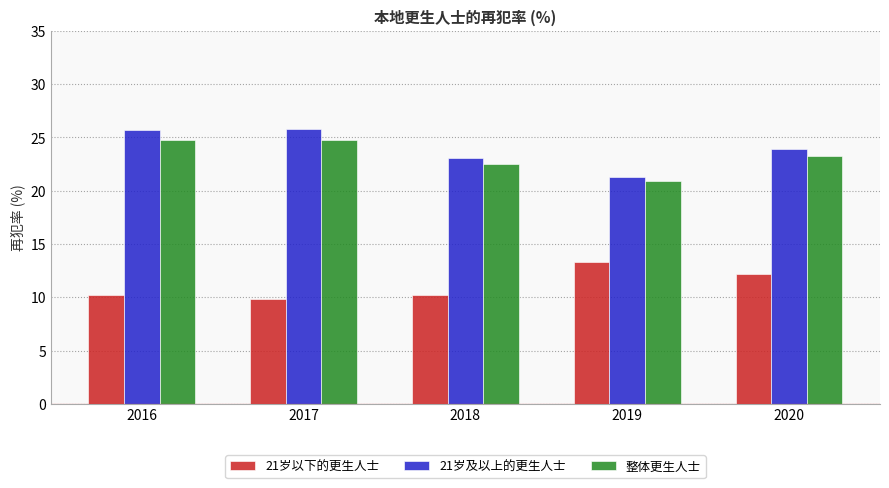

How many values in the 整体更生人士 series exceed 23?

3